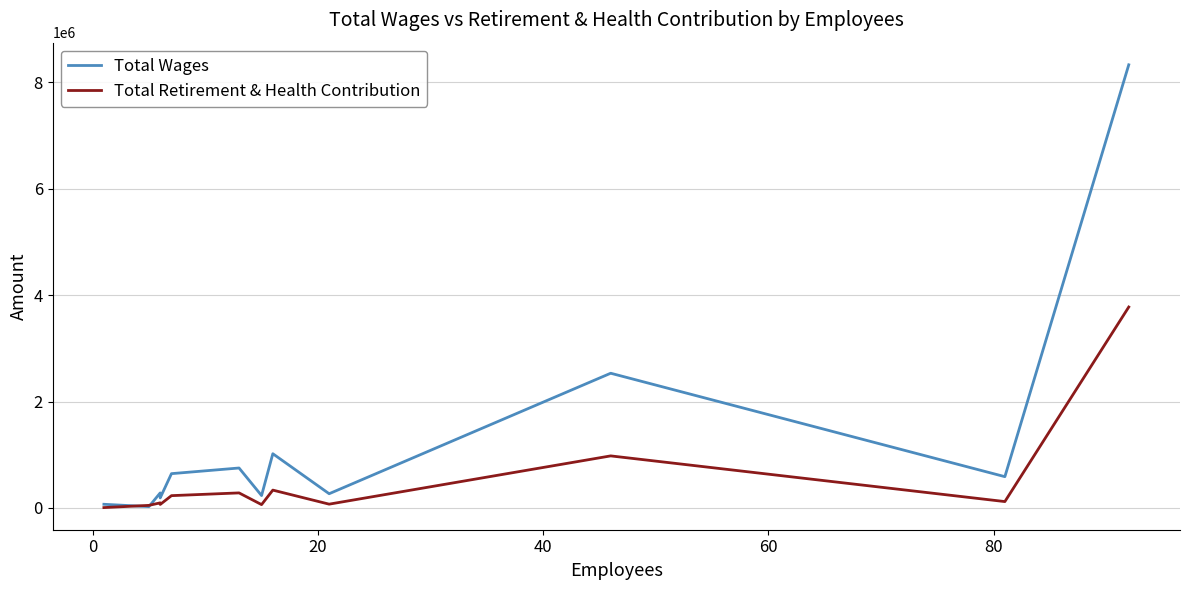

Count the number of categories in the chart.

12